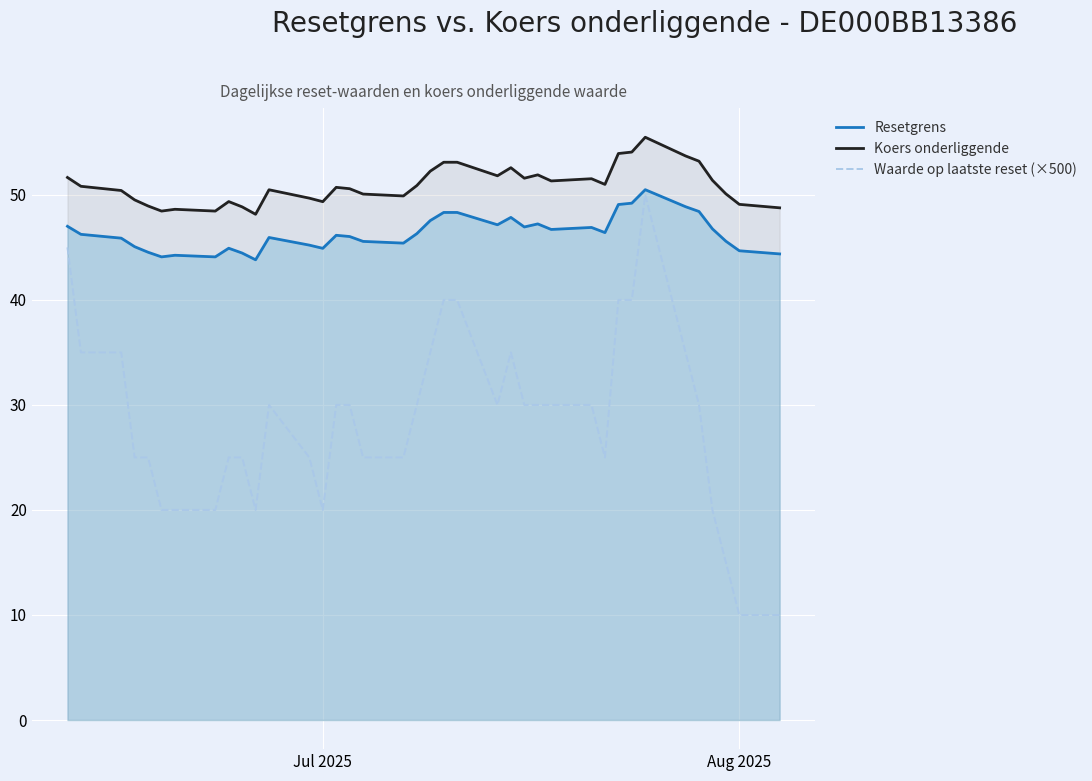

What is the total value across all series at Aug 2025?

103.8